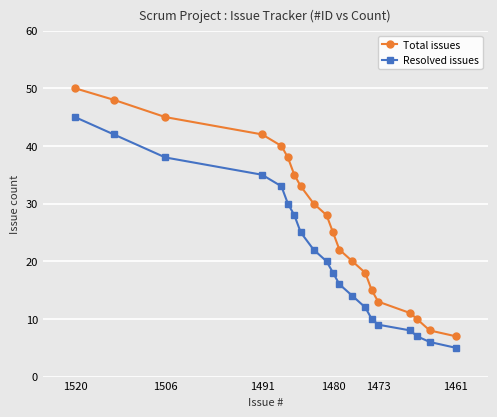

True or false: Resolved issues and Total issues cross at least once.

False